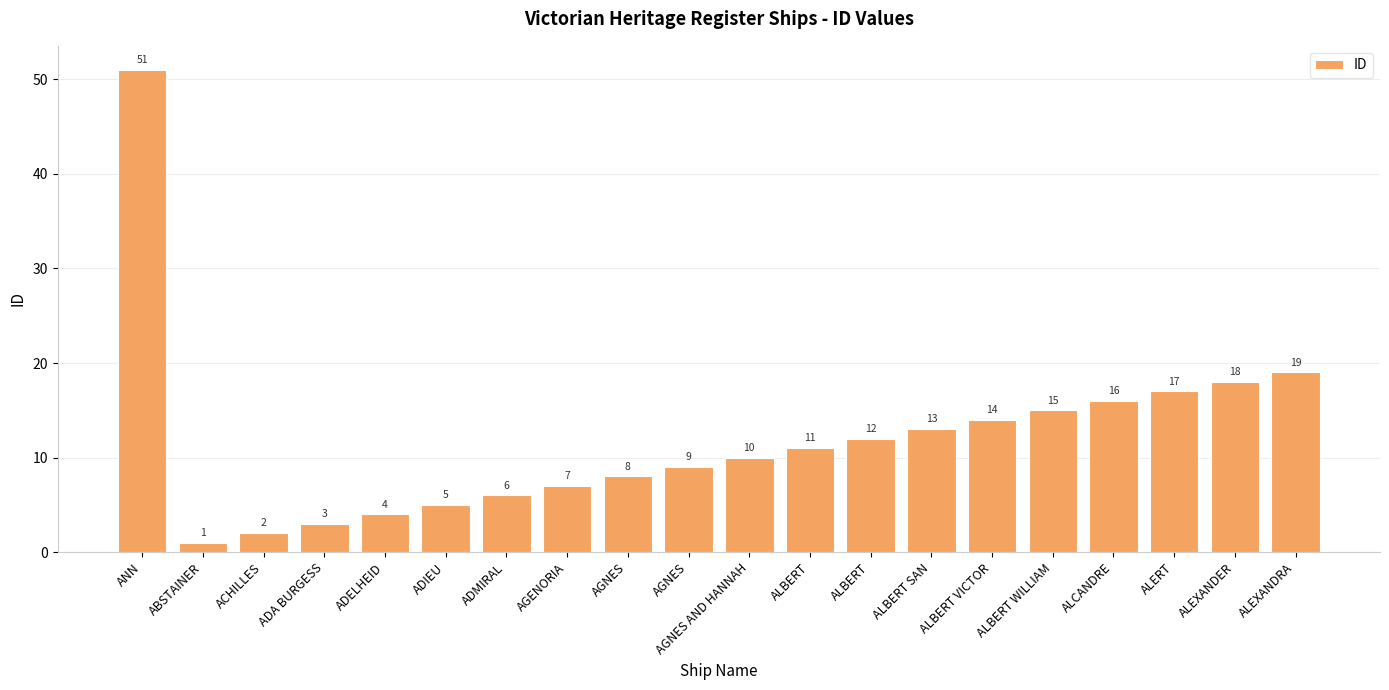

Are the bars horizontal?

No